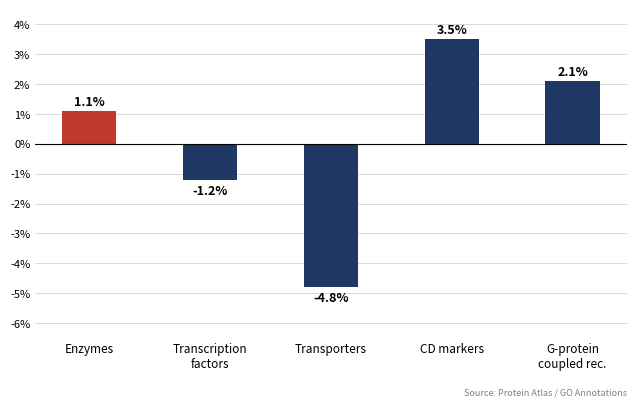

Where does the data first go above 1?

Enzymes